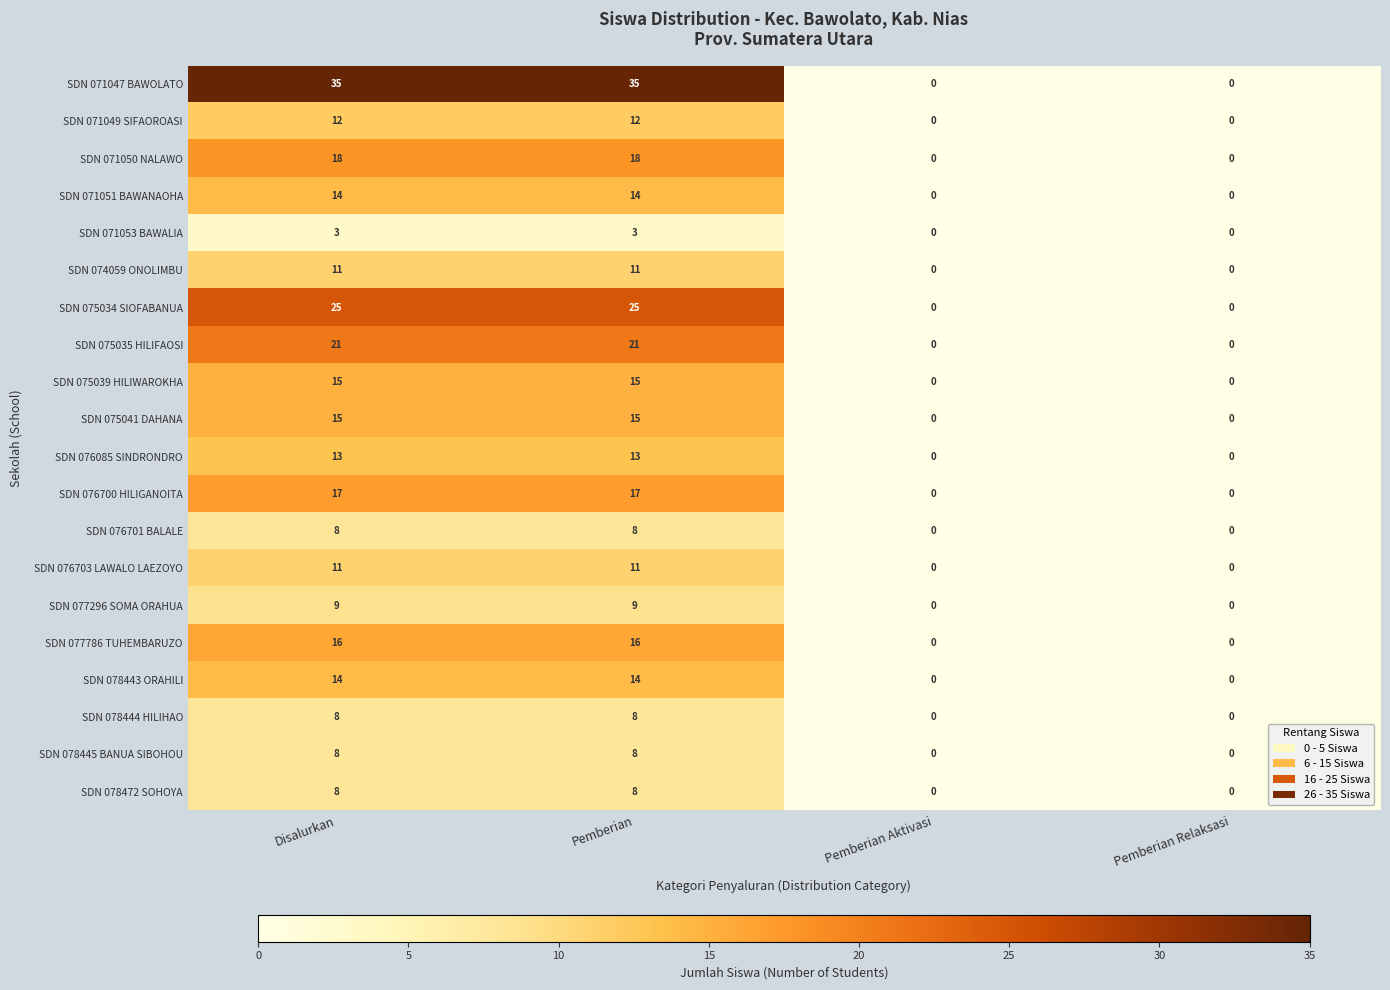

How many SDN 071047 BAWOLATO values are between 0 and 35?

4